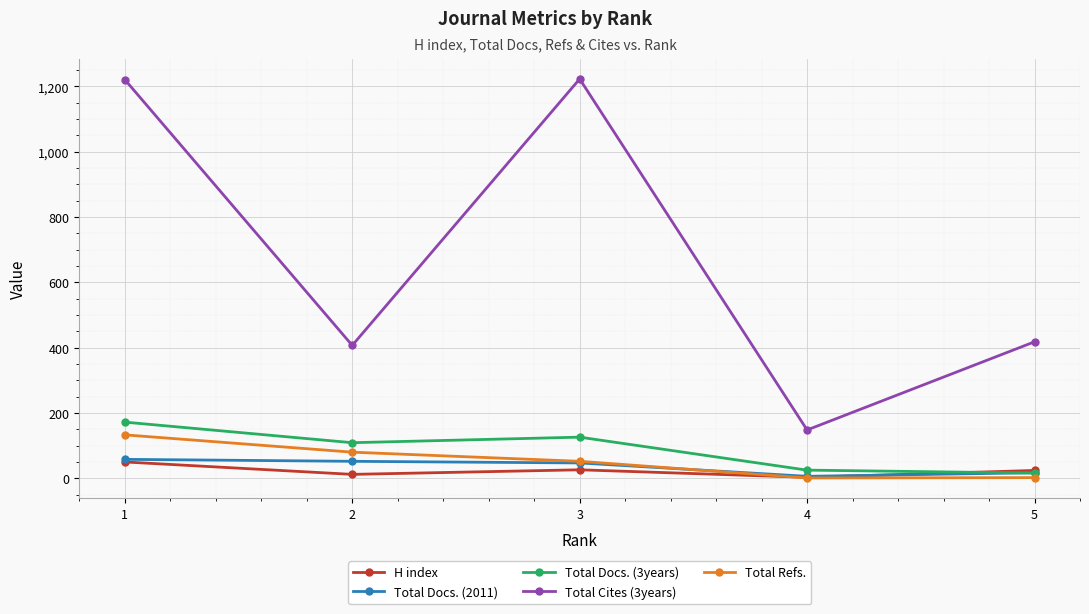

True or false: Total Cites (3years) and Total Refs. intersect in this chart.

False